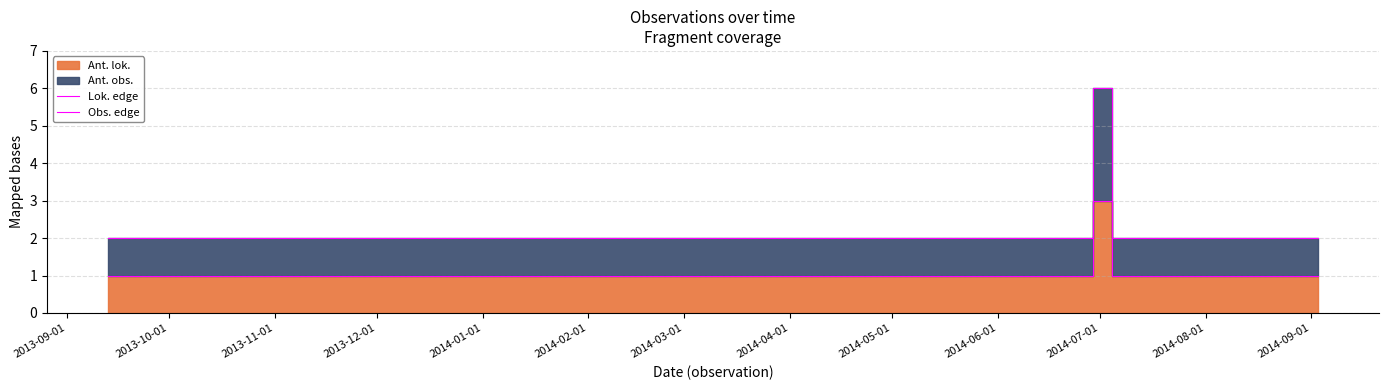

Which series has the largest total across all categories?

Obs. edge